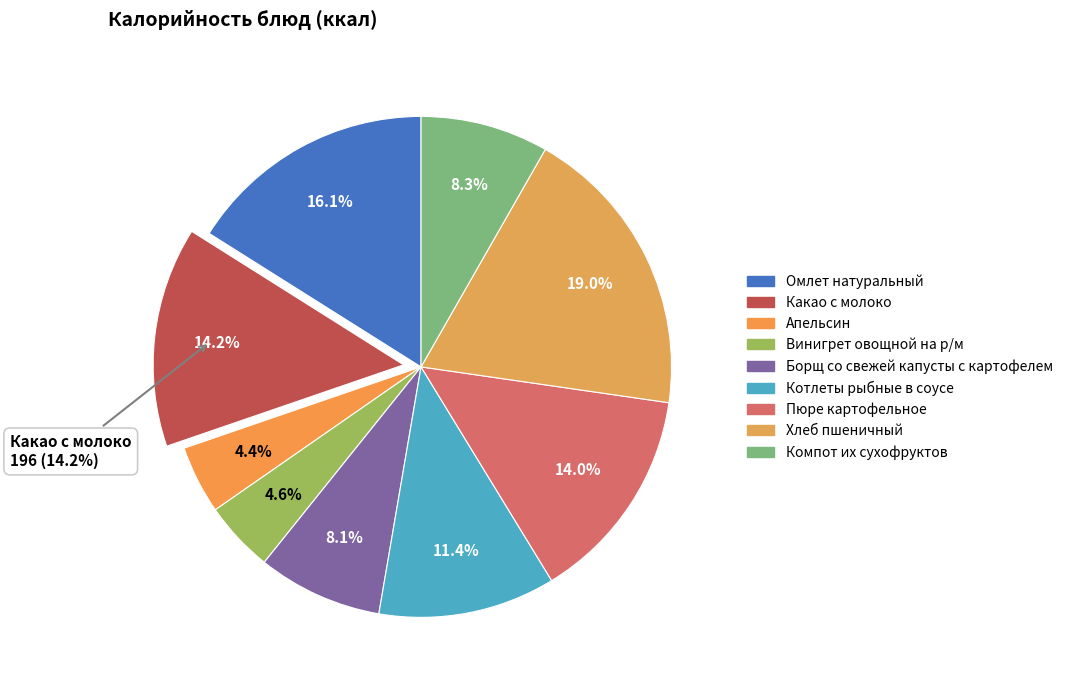

Which category has the biggest portion of the pie?

Хлеб пшеничный